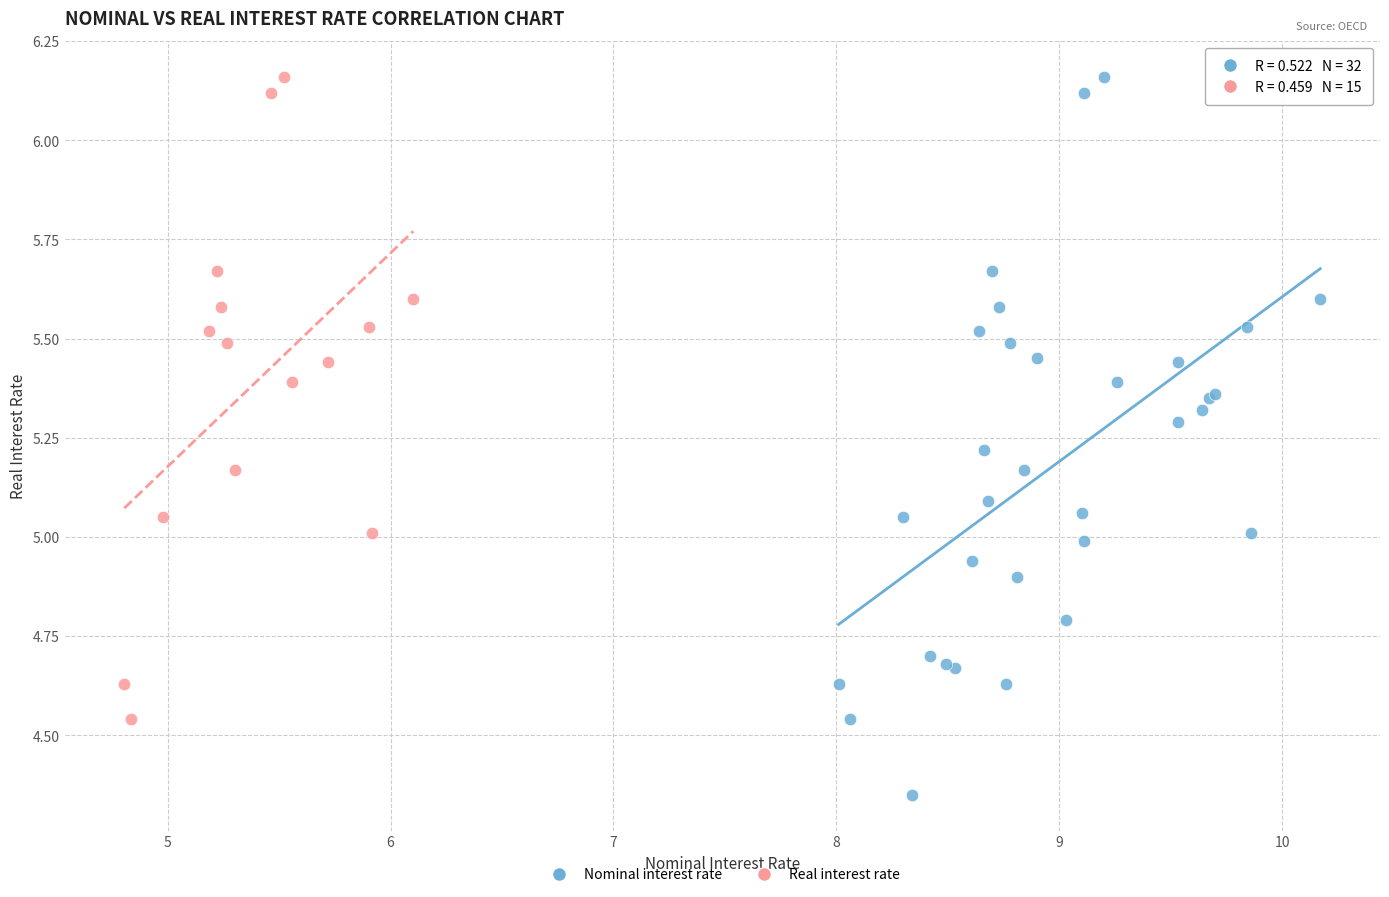

Which series has the largest Y range (max minus min)?

Nominal interest rate